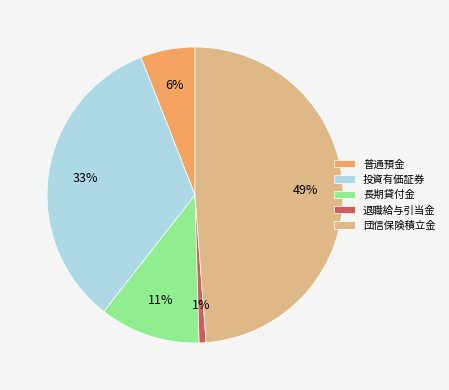

Do 投資有価証券 and 普通預金 together represent more than half of the pie?

No